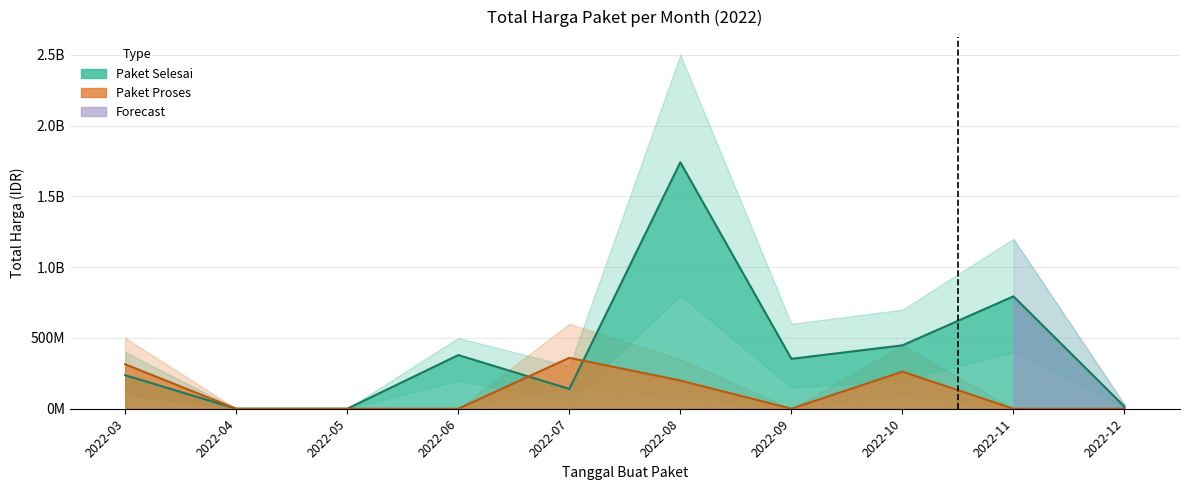

How many values in the Total Harga (Paket Selesai) series exceed 352477000?

4